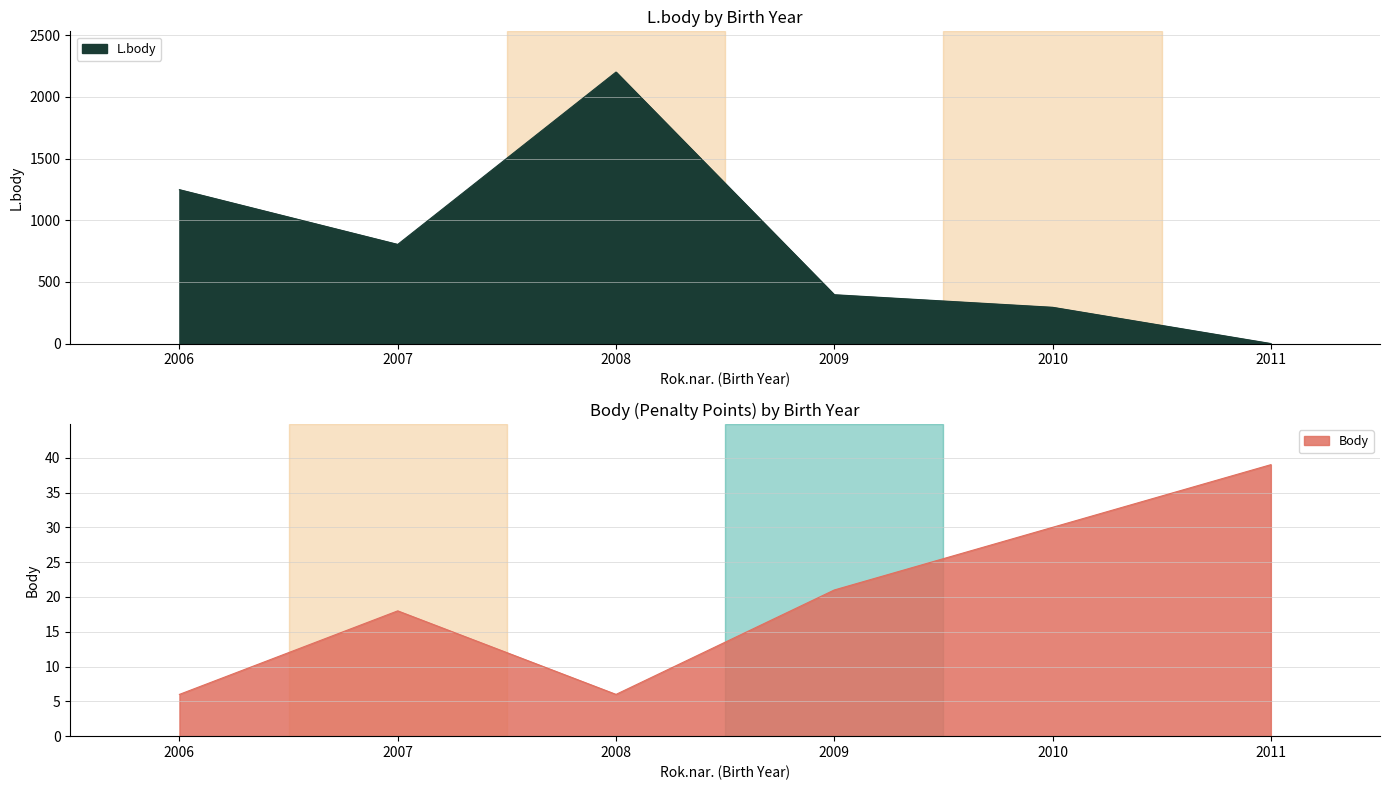

What is the highest value of the Body series?

39